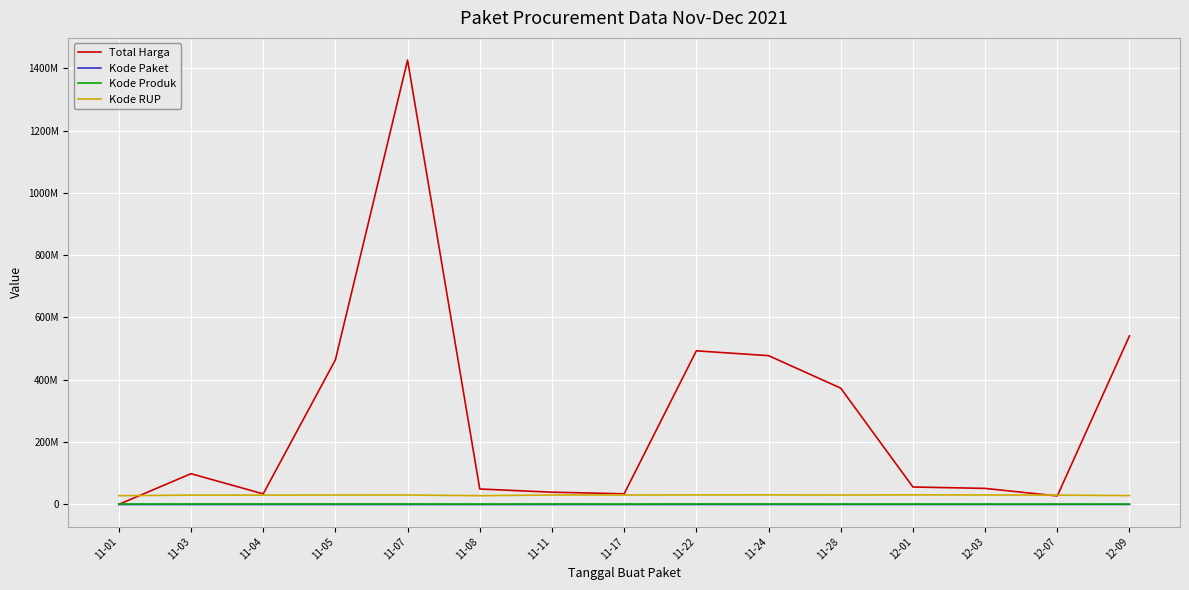

True or false: Kode Paket and Kode Produk intersect in this chart.

False